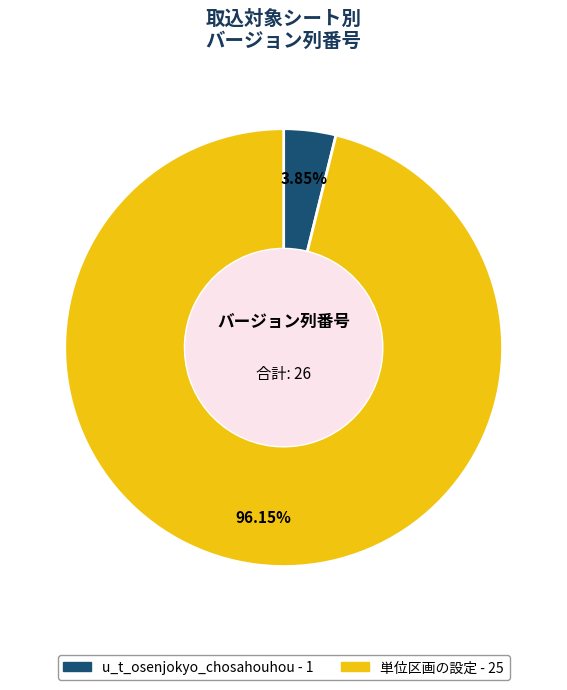

How many slices are in this pie chart?

2